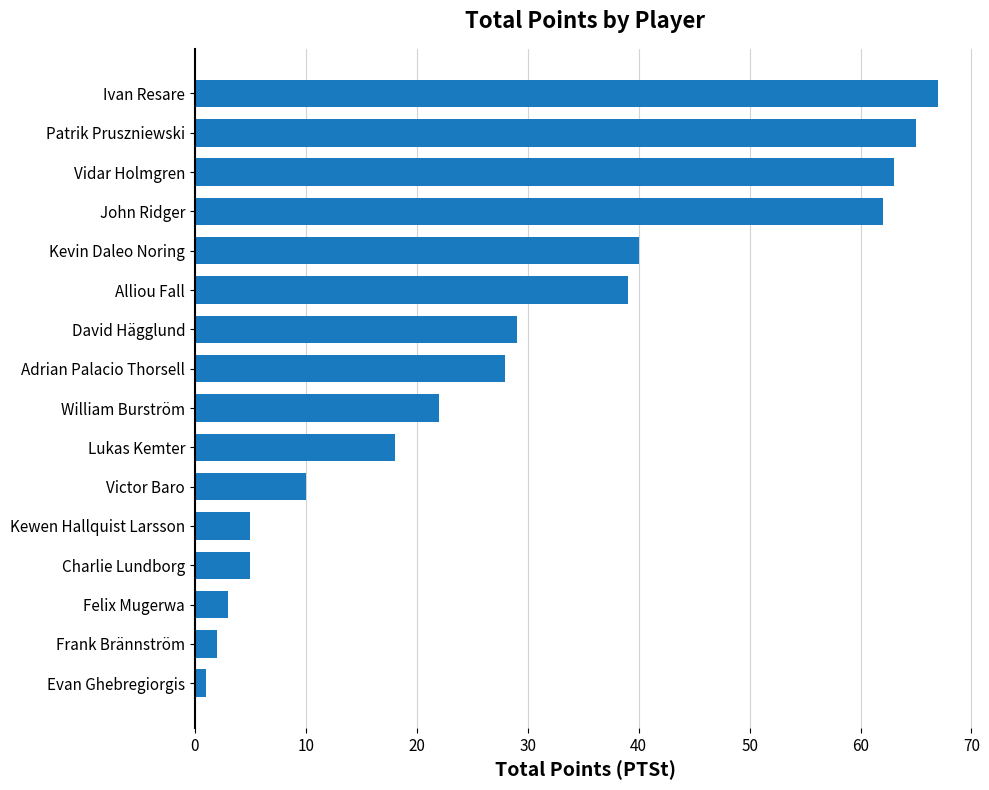

Between Alliou Fall and Lukas Kemter, which is larger?

Alliou Fall